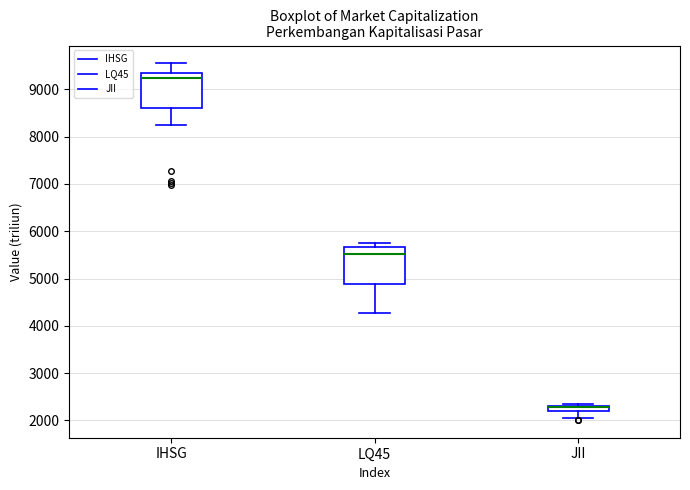

Where does the lower whisker of the box for LQ45 end on the y-axis? The values are not printed on the chart, so give them approximately, as read against the axis.

4300